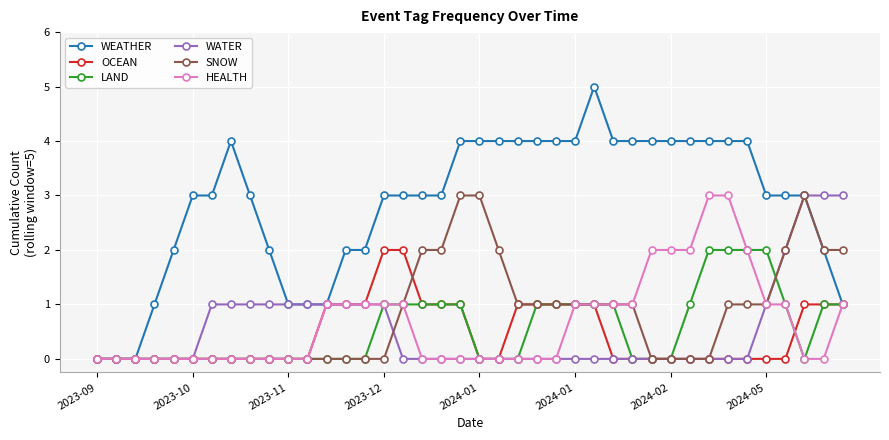

Which series has the largest range (max minus min)?

WEATHER